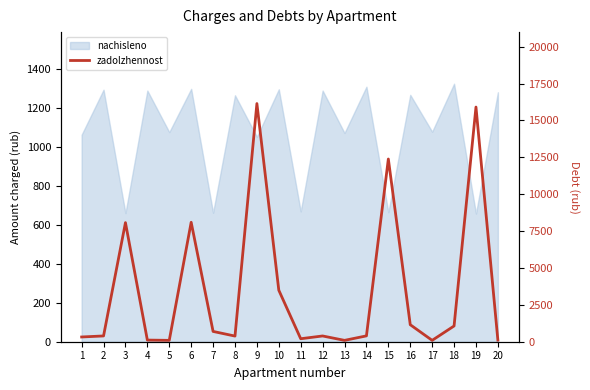

How many interior local valleys (lower than both neighbors) does the data have?

5